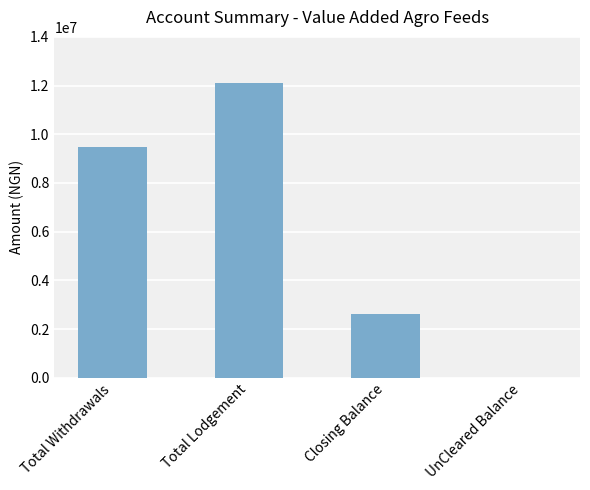

What is the maximum value shown in the chart?

12089860.0